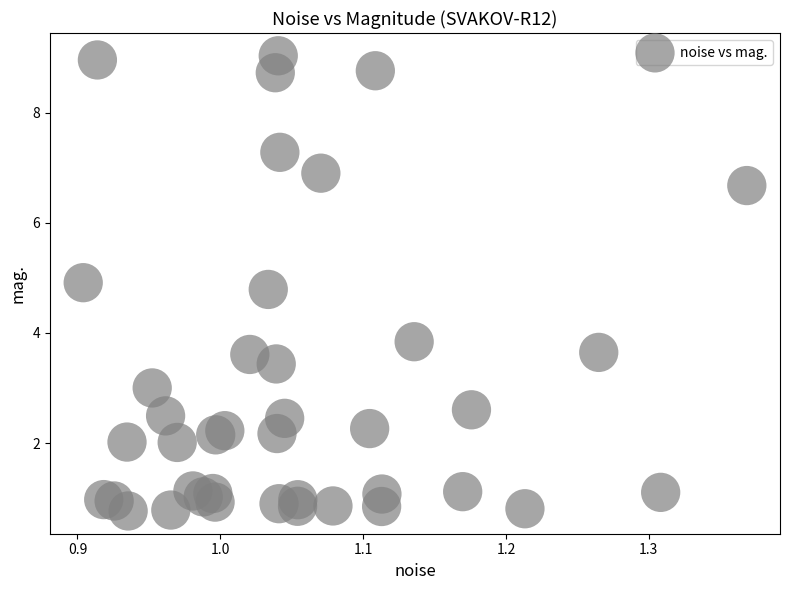

What is the range of Y values (max minus min)?

8.3